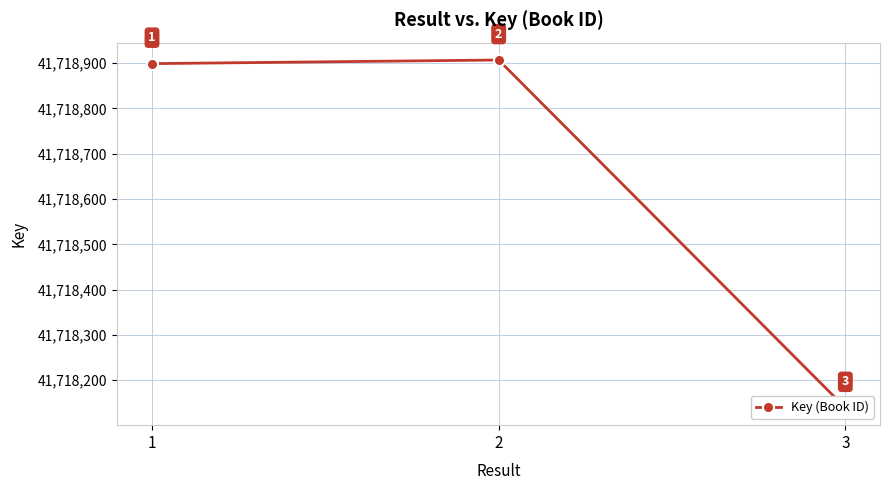

The chart shows a value of 41718139 at 3. True or false?

True